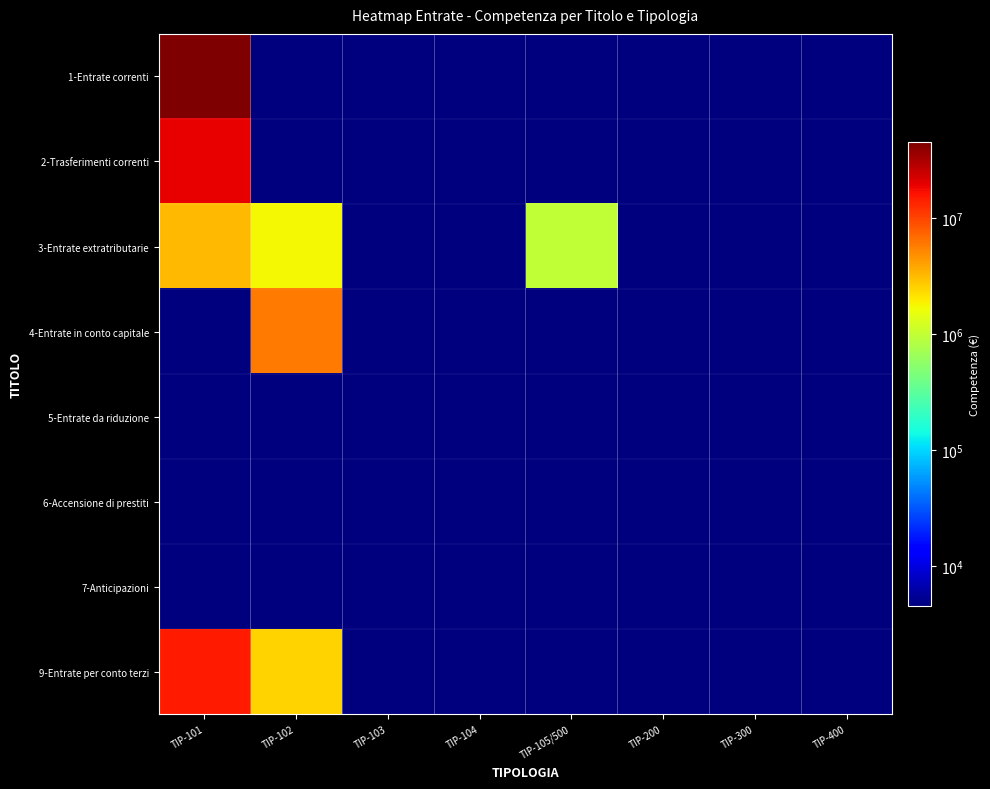

List the series in order of their peak value, highest first.

1-Entrate correnti, 2-Trasferimenti correnti, 9-Entrate per conto terzi, 4-Entrate in conto capitale, 3-Entrate extratributarie, 5-Entrate da riduzione, 6-Accensione di prestiti, 7-Anticipazioni